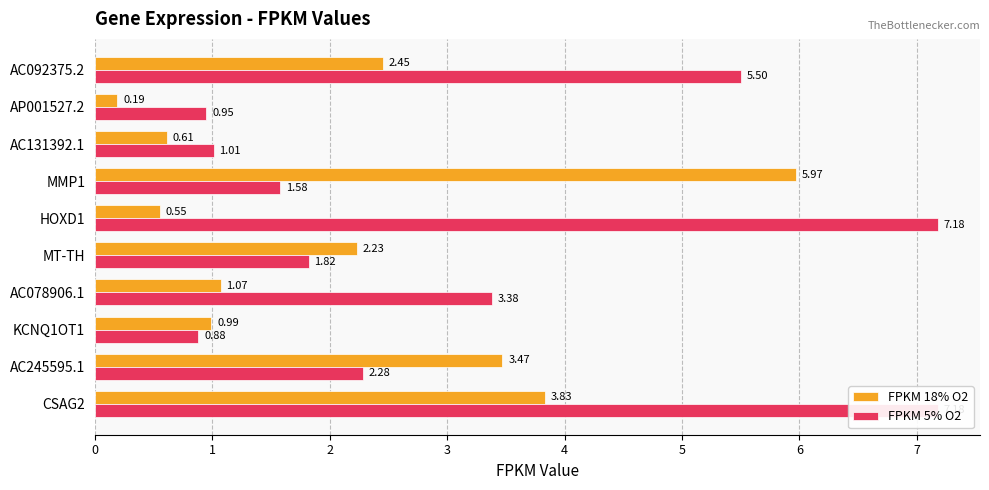

Which series has the largest total across all categories?

FPKM 5% O2